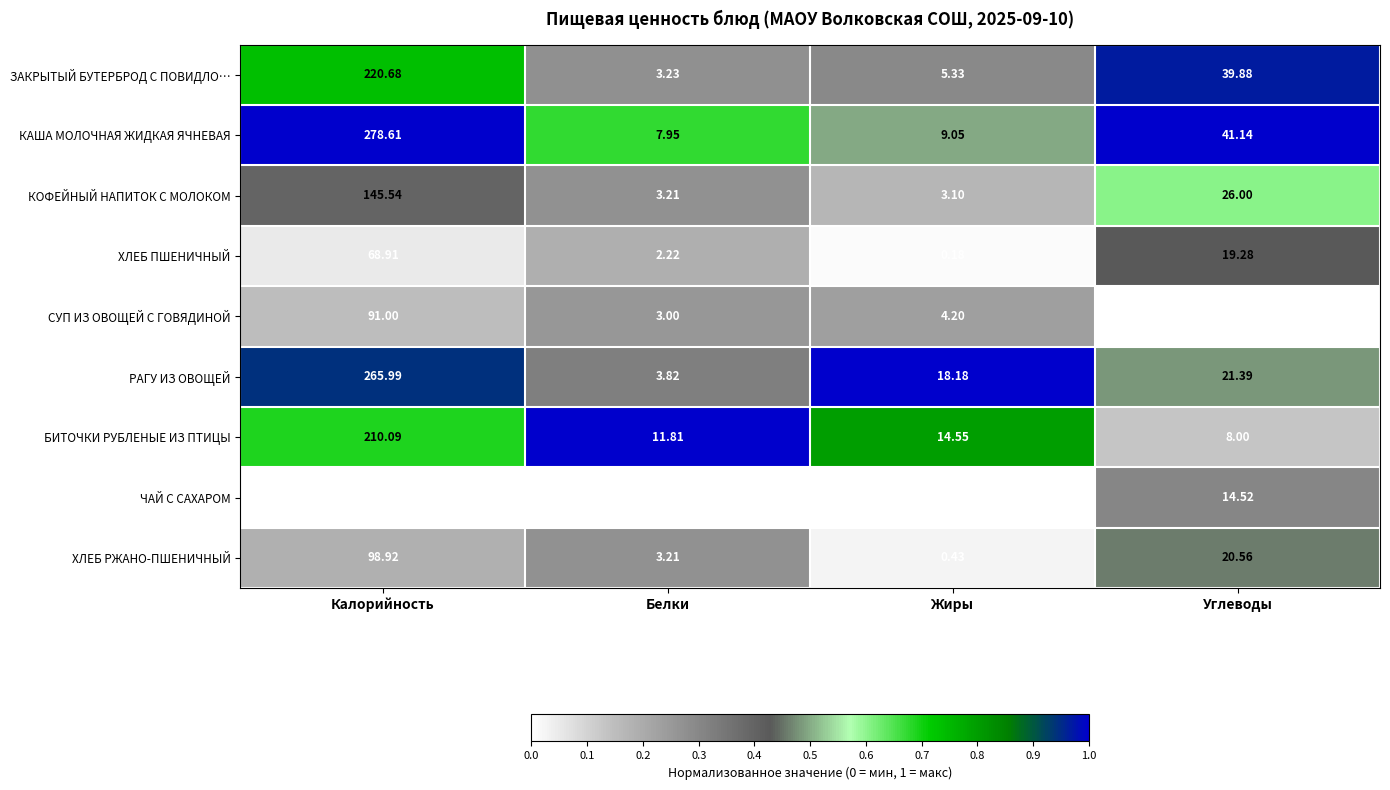

Which series has the largest total across all categories?

КАША МОЛОЧНАЯ ЖИДКАЯ ЯЧНЕВАЯ